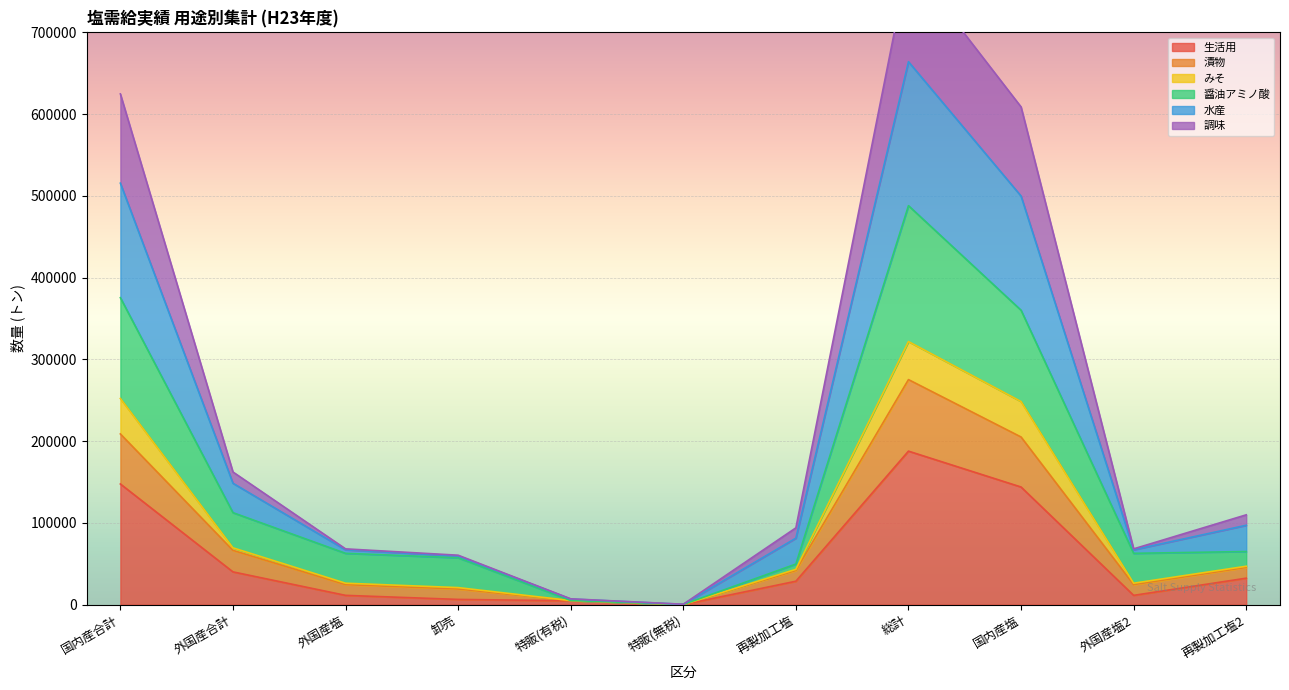

What is the label of the 1st point from the left?

国内産合計